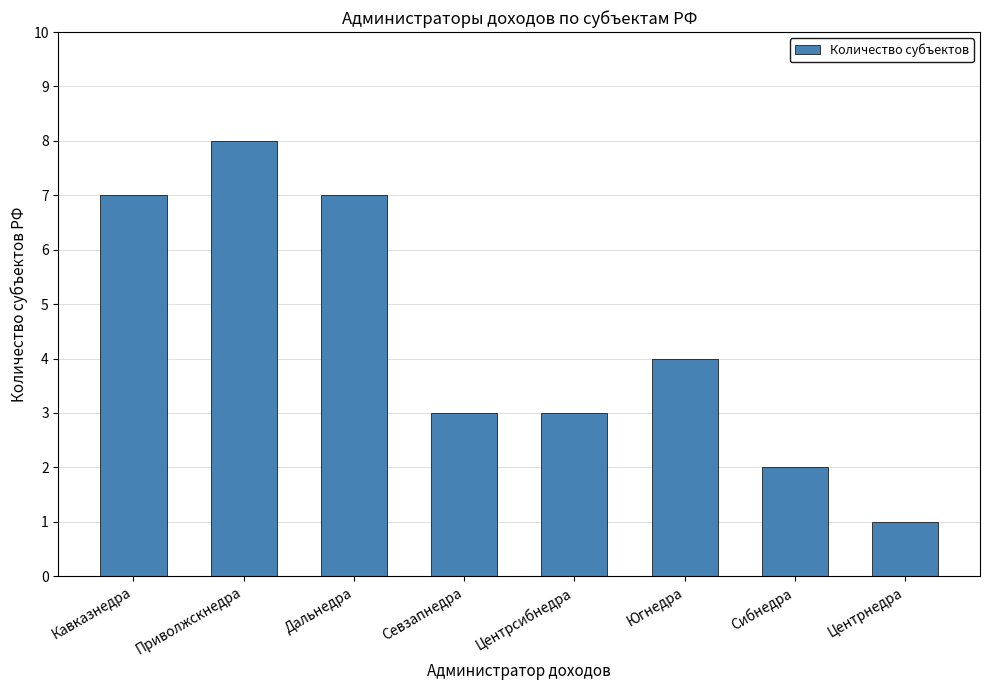

Where is the data nearest to the value 4?

Югнедра